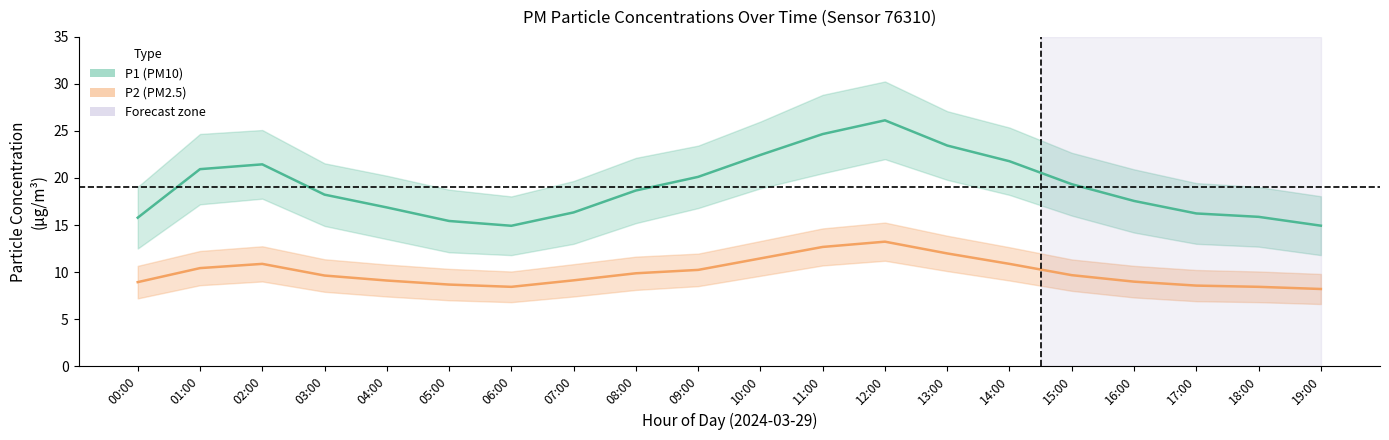

Is it true that P2 (PM2.5) equals 12.7 at 11:00?

True